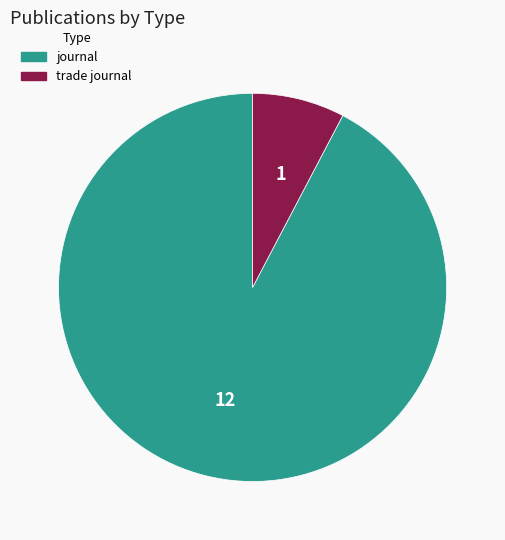

Rank the categories by value from highest to lowest.

journal, trade journal